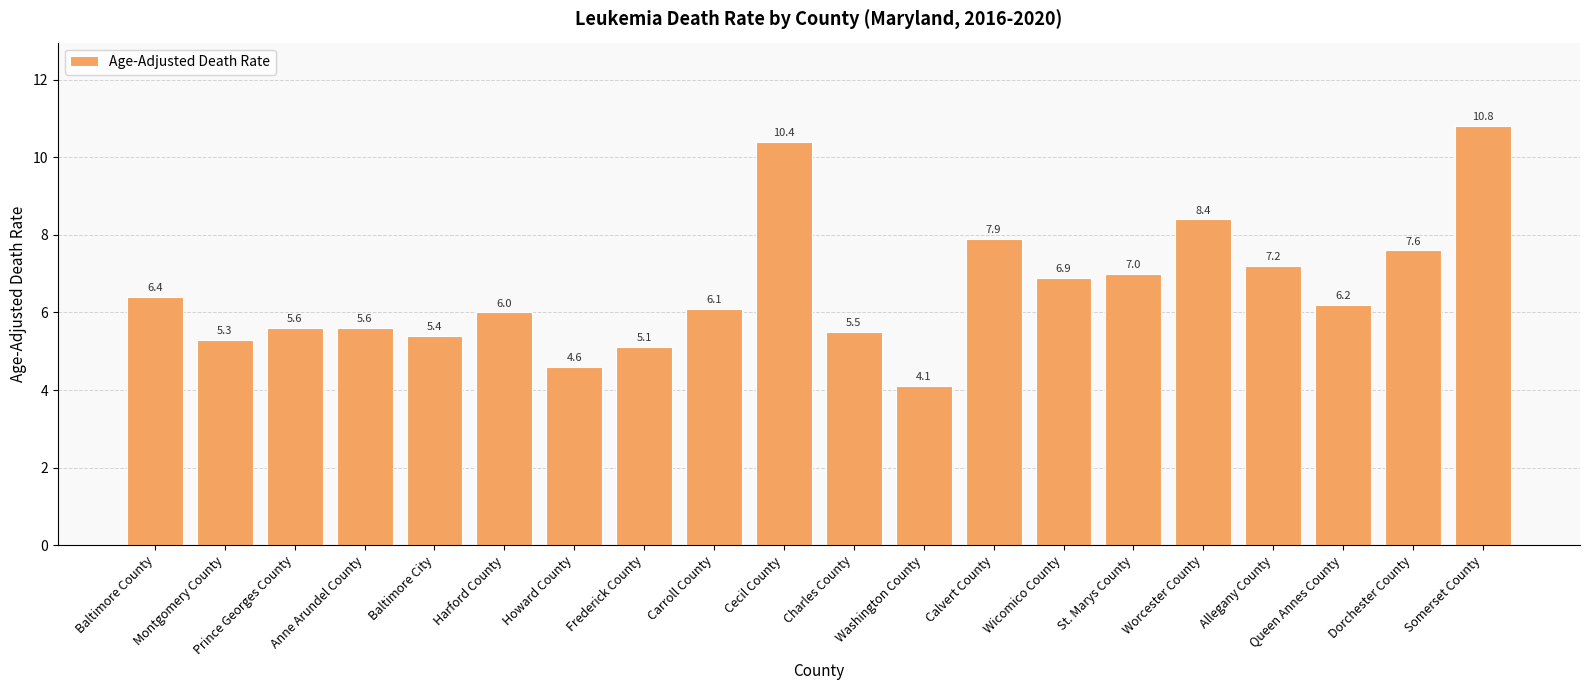

Is it true that the value at Washington County is 6.2?

False